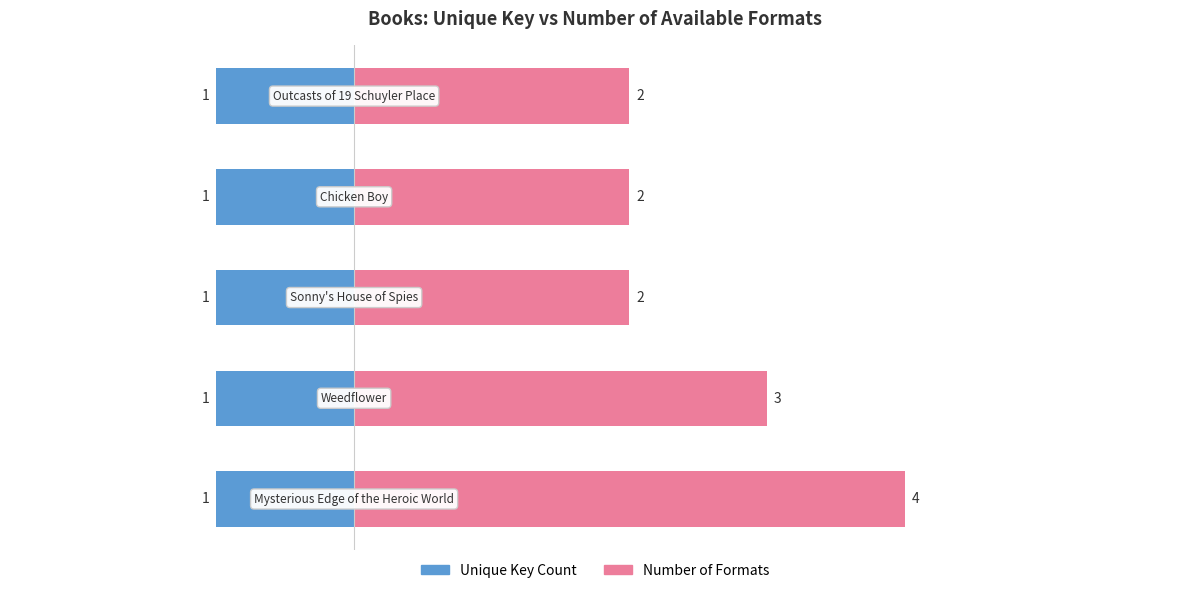

What is the difference between the maximum and minimum values in the Number of Formats series?

2.0